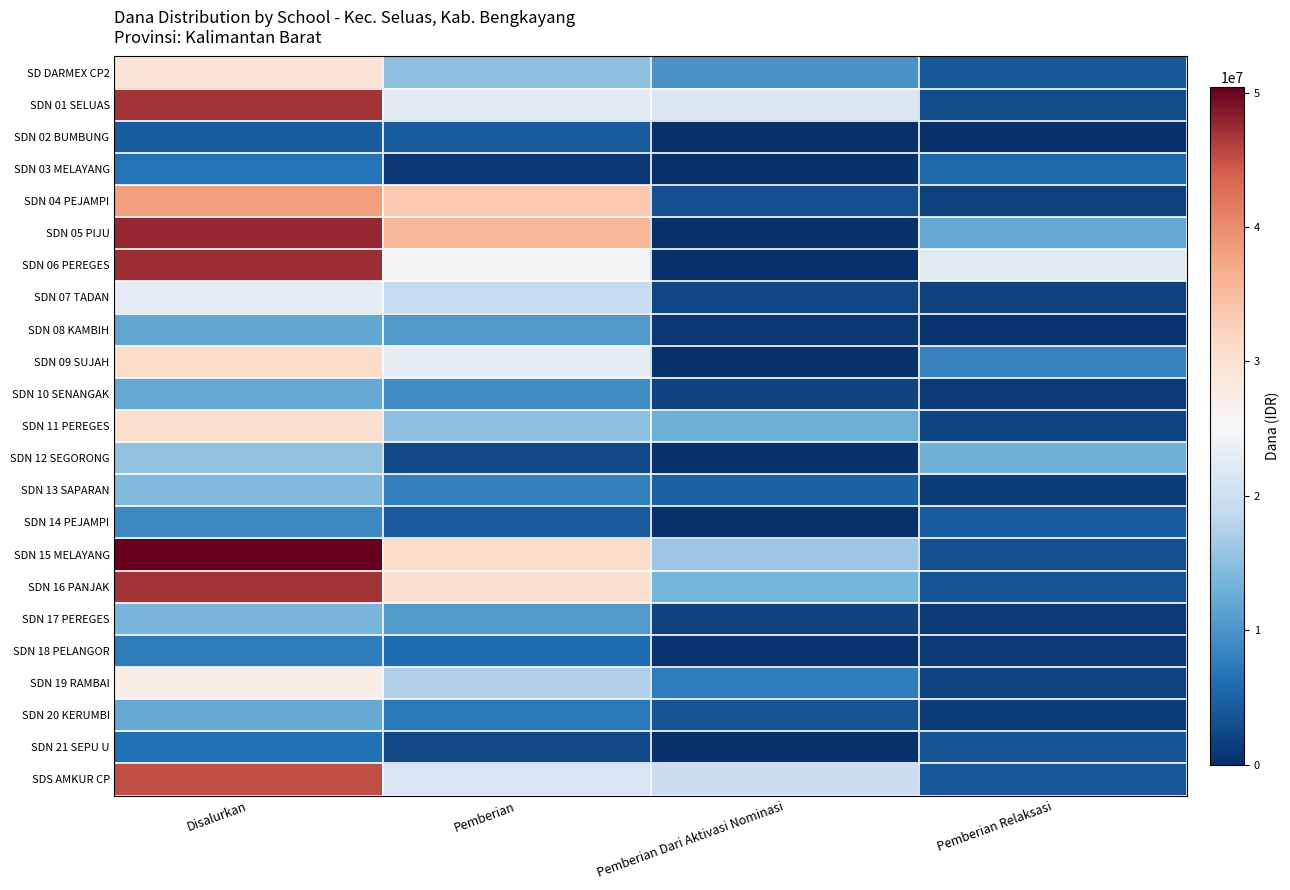

What is the total value across all series at Pemberian?

355500000